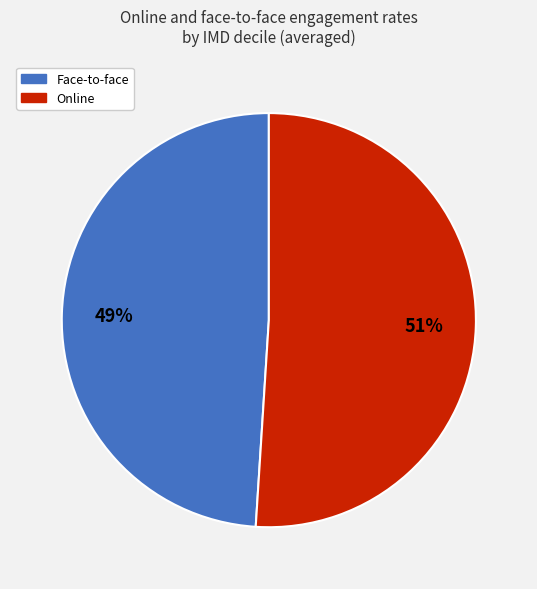

What percentage is the Online slice, to the nearest percent?

51%